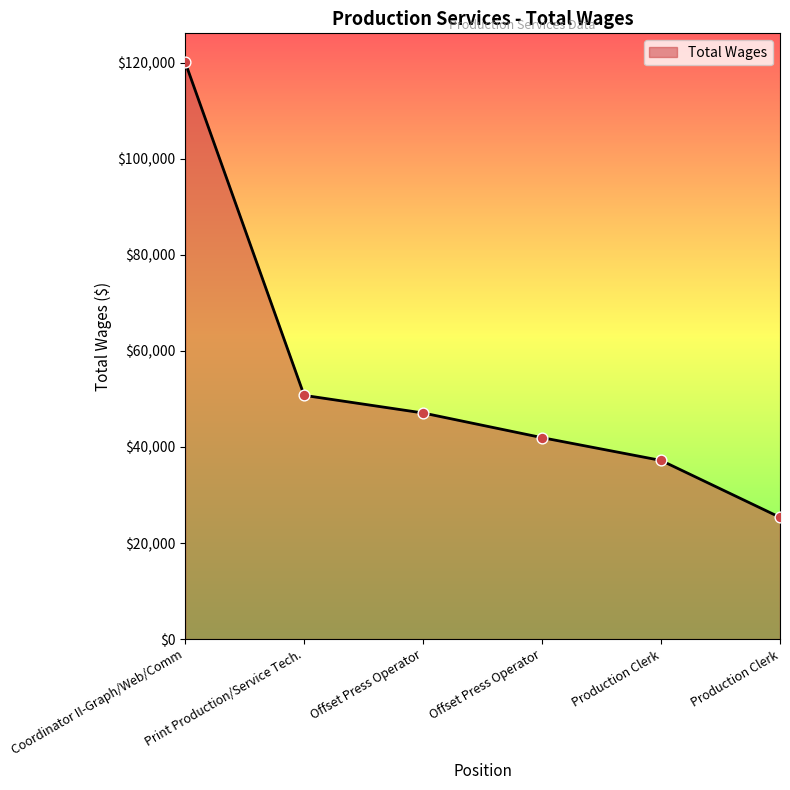

Is this an area chart (filled region under the line)?

Yes